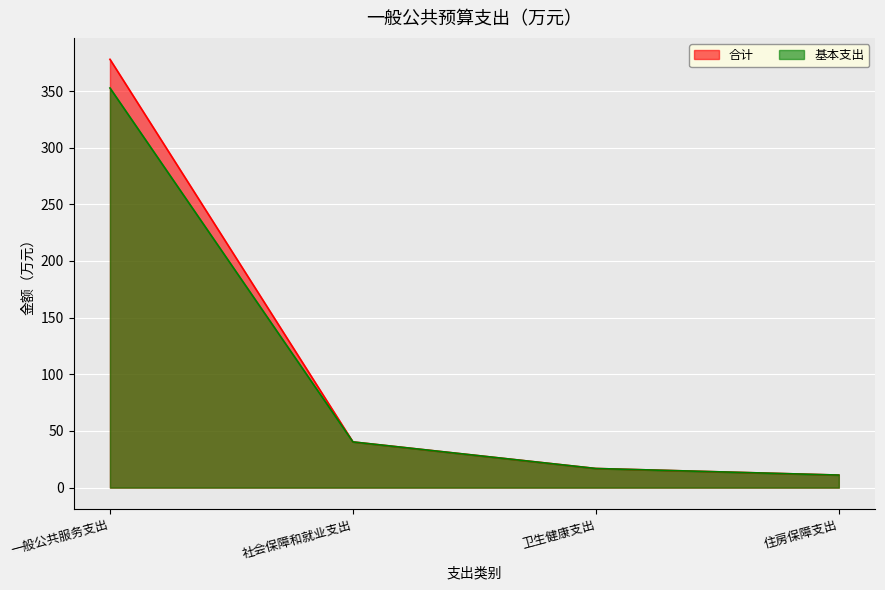

The 基本支出 series shows 530.2 at 一般公共服务支出. True or false?

False